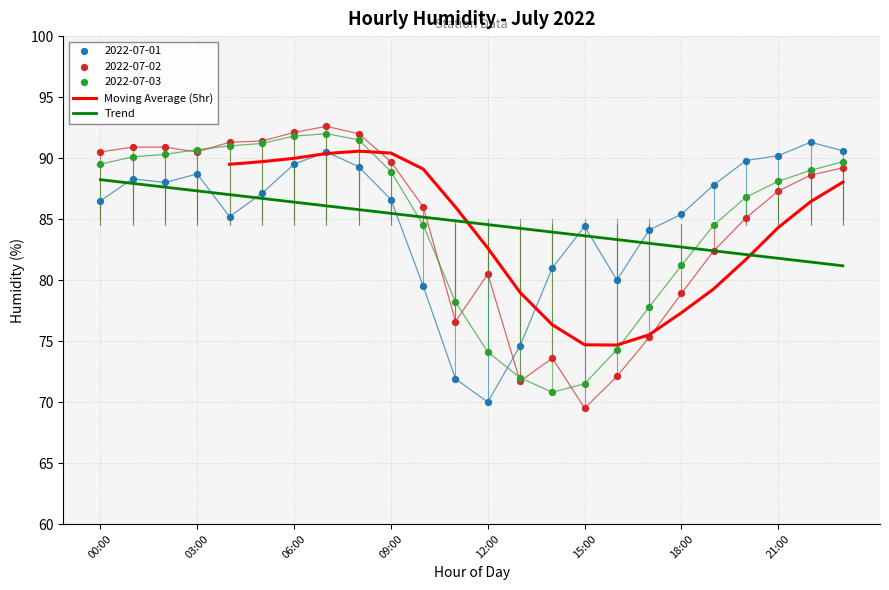

Is the value of 2022-07-01 at 04:00 greater than the value of 2022-07-03 at 13:00?

Yes